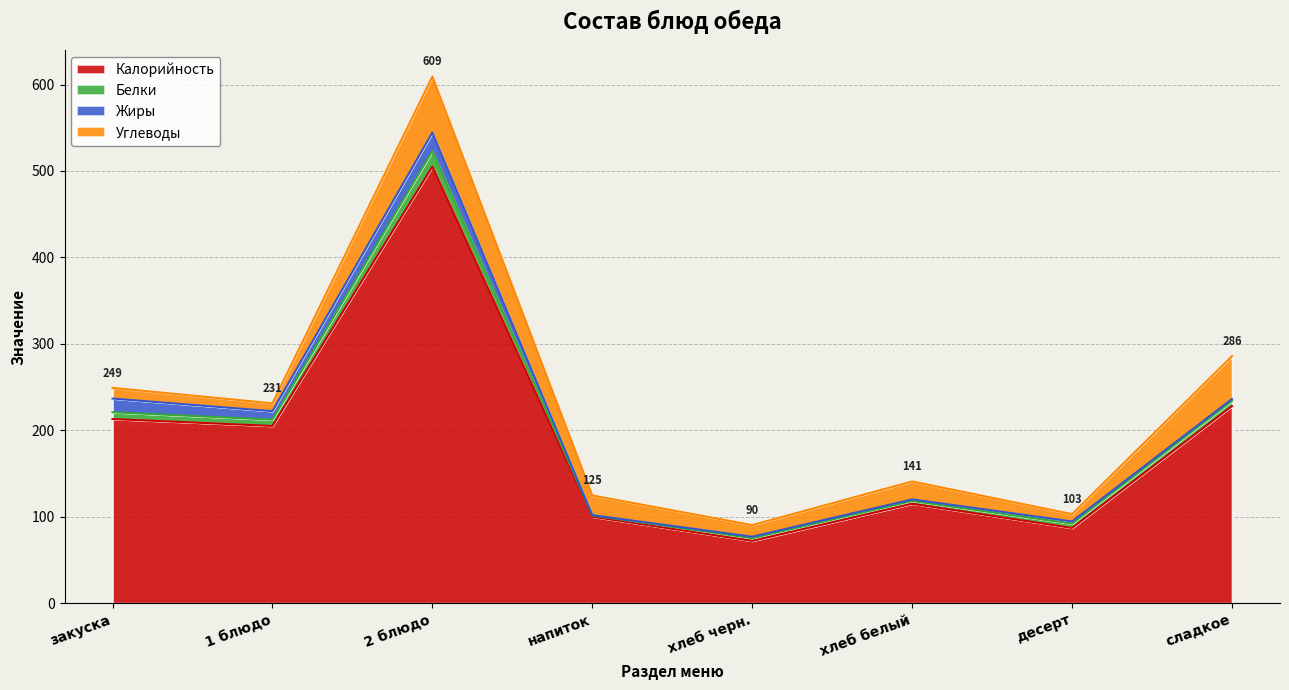

Where is the first local minimum for Углеводы?

1 блюдо